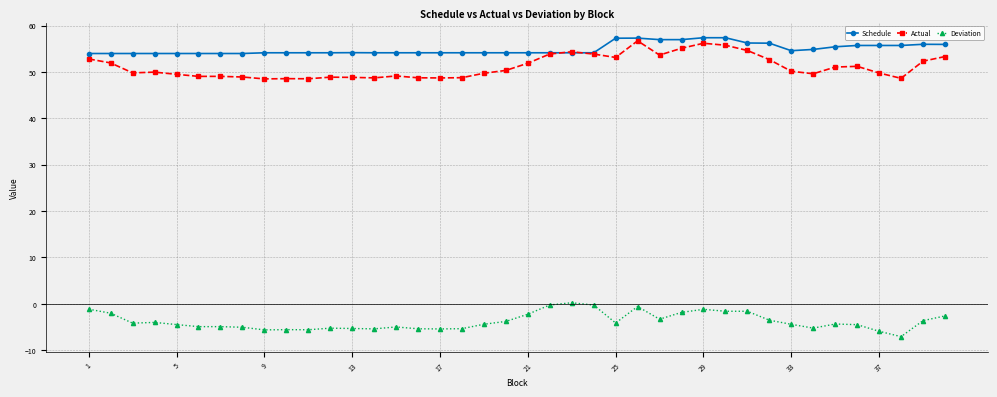

Which series ends up on top after the final intersection of Actual and Schedule?

Schedule